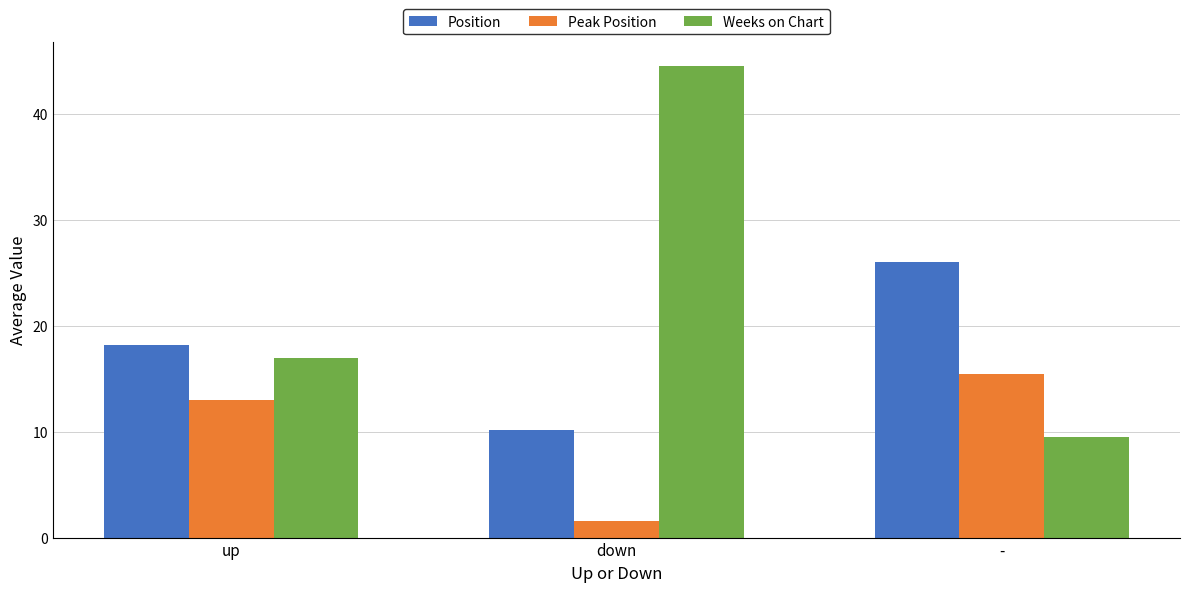

Rank the series at up from lowest to highest value.

Peak Position, Weeks on Chart, Position